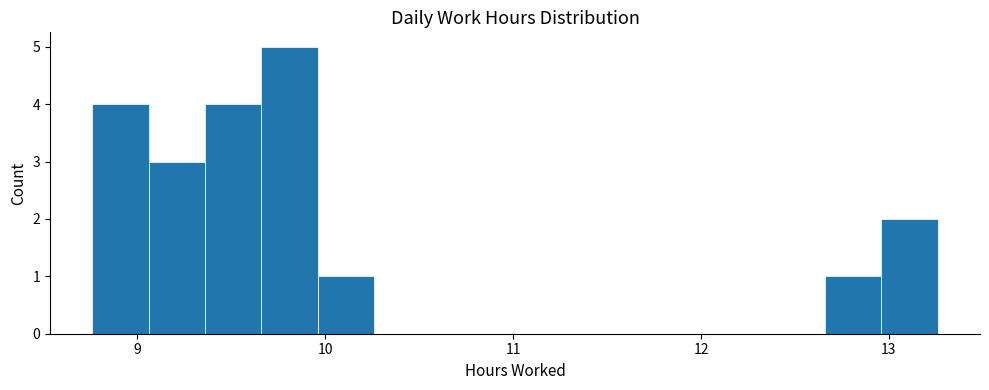

Around what value on the x-axis is the tallest bar? Give the approximate position of its centre, as read against the axis.

9.8